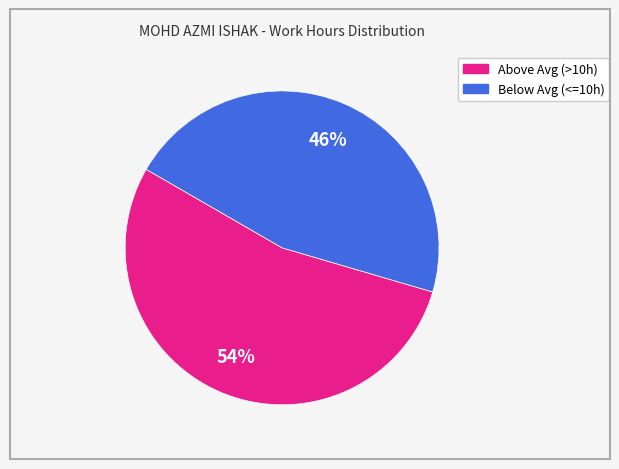

To the nearest percent, what is the difference between the largest and smallest slice percentages?

8%